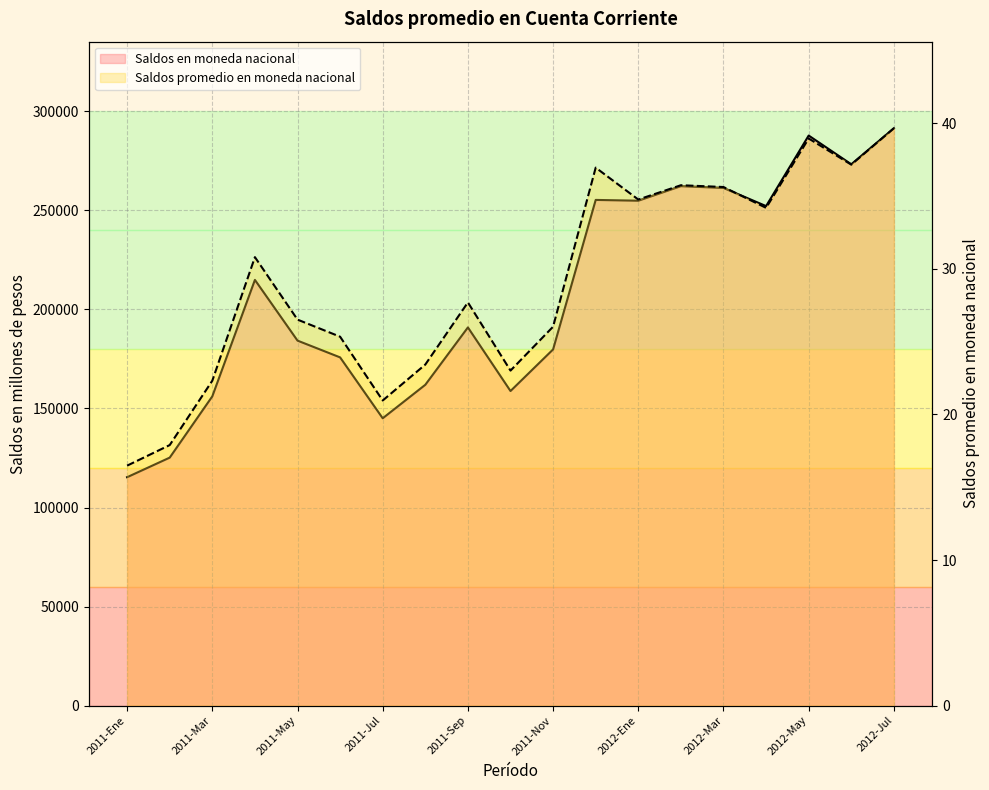

Rank the series at 2011-Oct from lowest to highest value.

Saldos promedio en moneda nacional, Saldos en moneda nacional